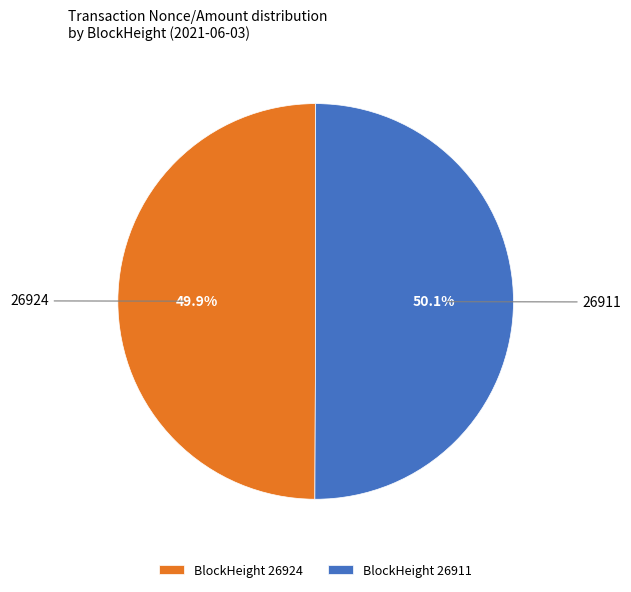

What is the ratio of the value at 26924 to the value at 26911?

1.0